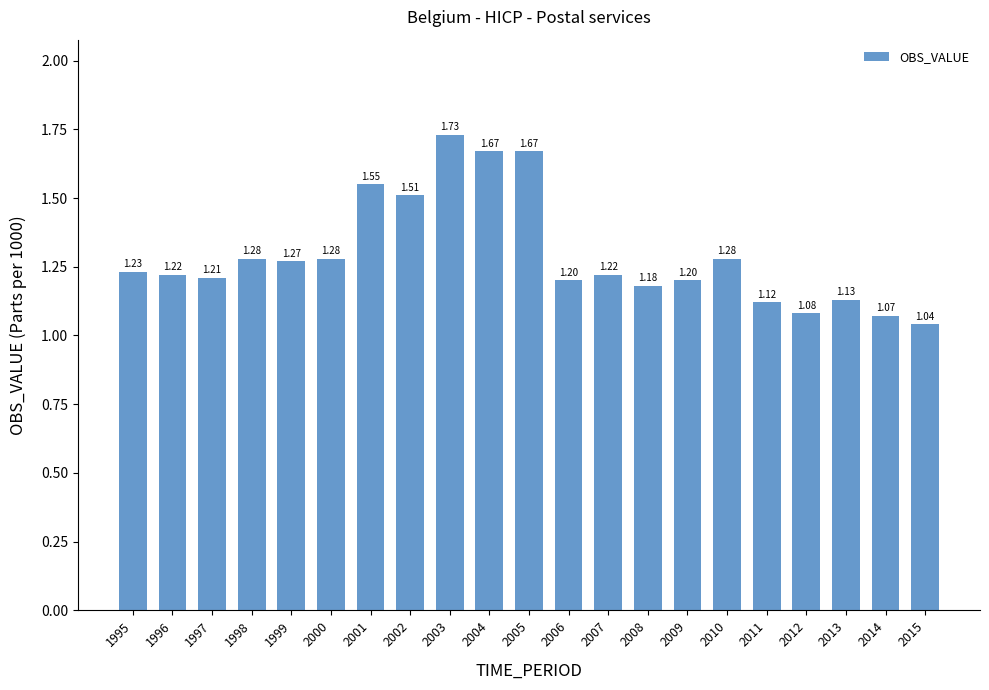

What is the difference between the maximum and minimum values?

0.7